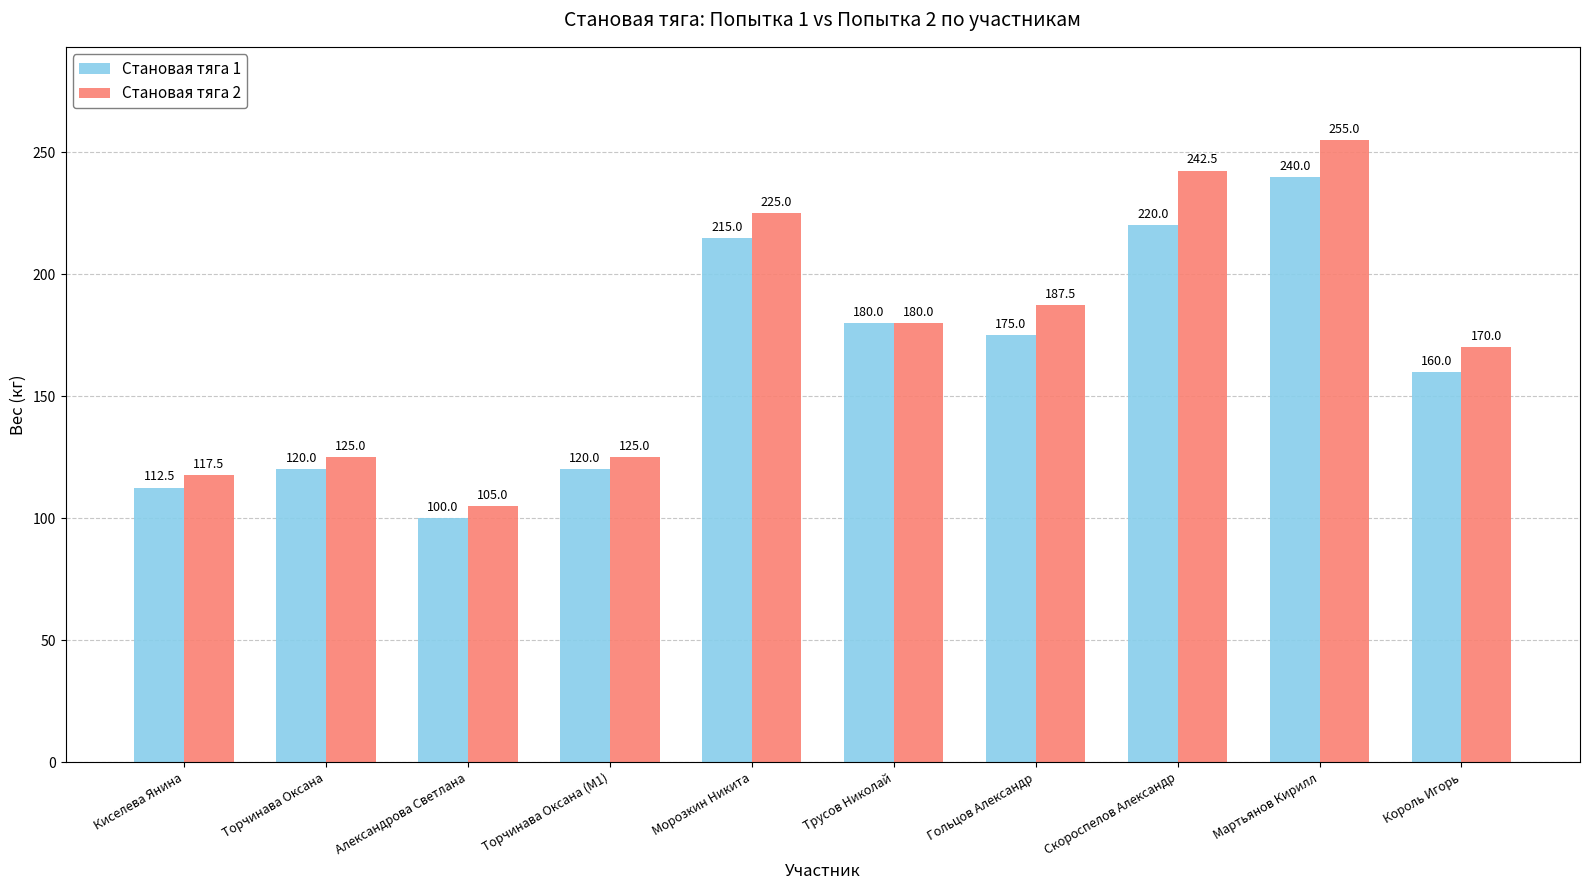

Are the bars grouped side by side (vs. stacked)?

Yes